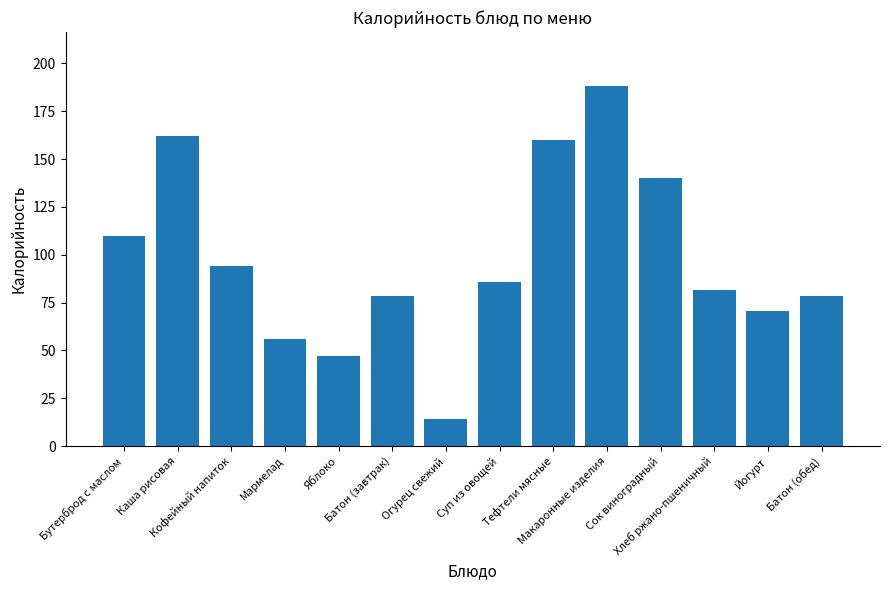

At which label does the data first exceed 85?

Бутерброд с маслом